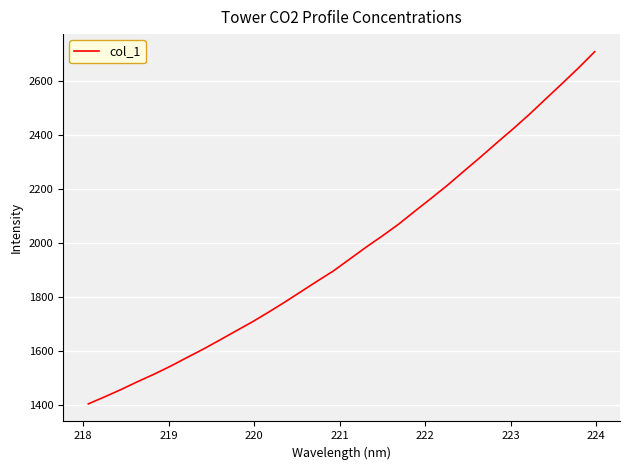

What is the smallest value displayed?

1402.4